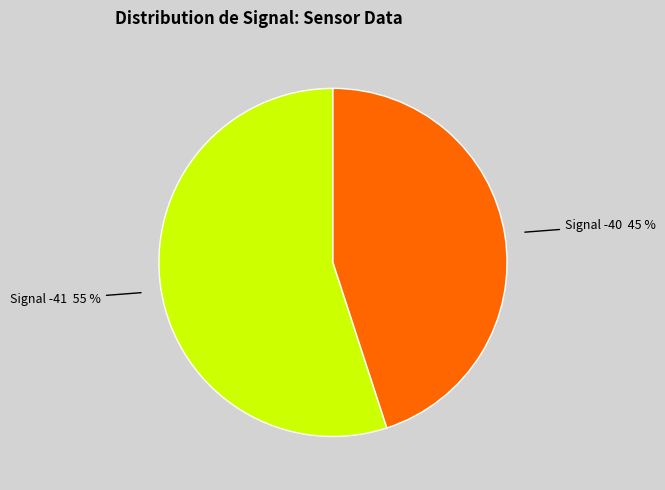

How many segments does this pie chart have?

2